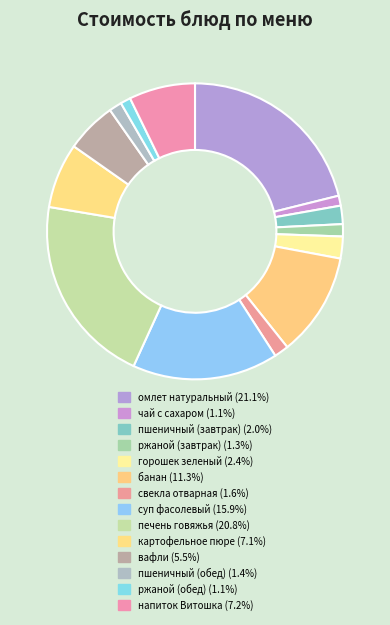

Which slice is the largest?

омлет натуральный